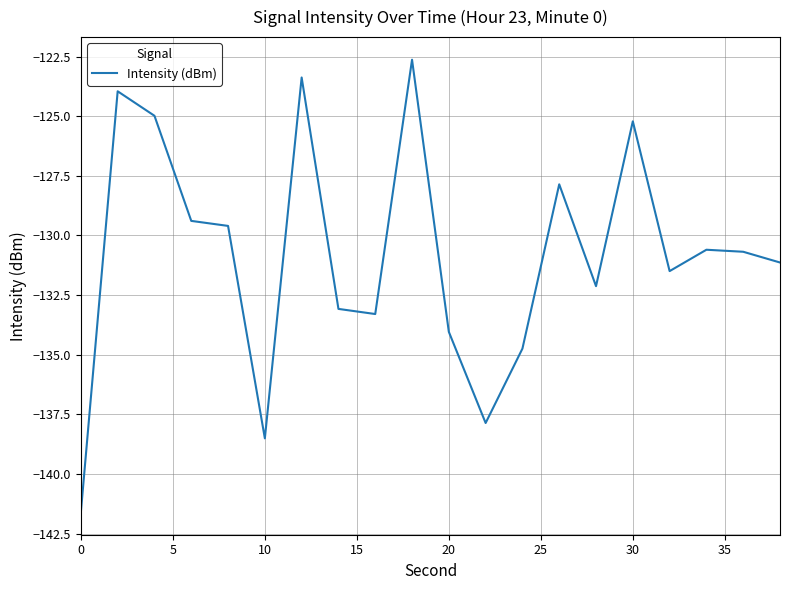

Reading right to left, list all the values displayed in this chart.

-131.1	-130.7	-130.6	-131.5	-125.2	-132.1	-127.9	-134.7	-137.9	-134.0	-122.6	-133.3	-133.1	-123.4	-138.5	-129.6	-129.4	-125.0	-124.0	-141.6